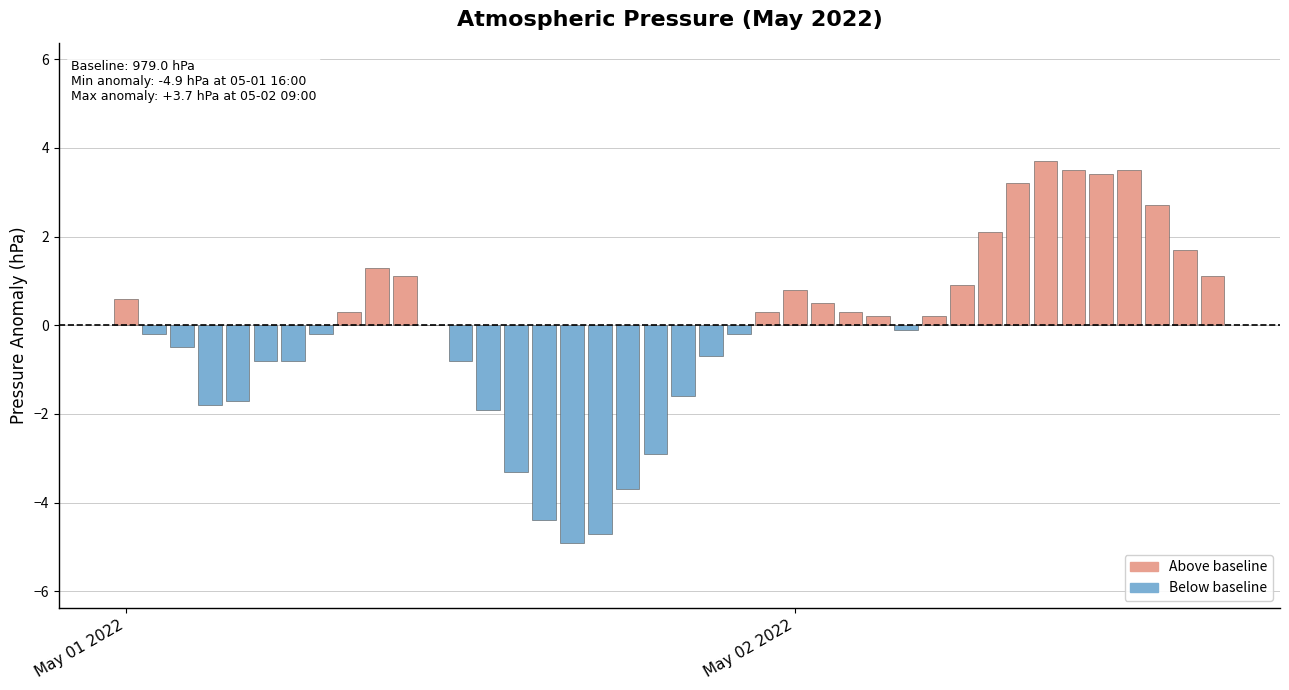

What is the maximum value shown in the chart?

3.7